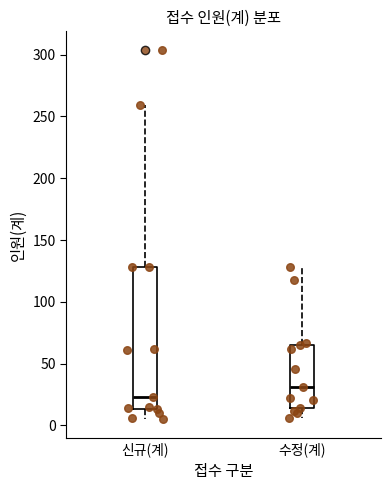

Reading left to right, transcribe this box plot: for each box, give where its median line is, the range the box spans, and where its two whiskers end, as read against the y-axis. The values are not printed on the chart, so give them approximately, as read against the axis.

신규(계): median 25, box 15 to 130, whiskers 5 to 260
수정(계): median 30, box 15 to 65, whiskers 5 to 130